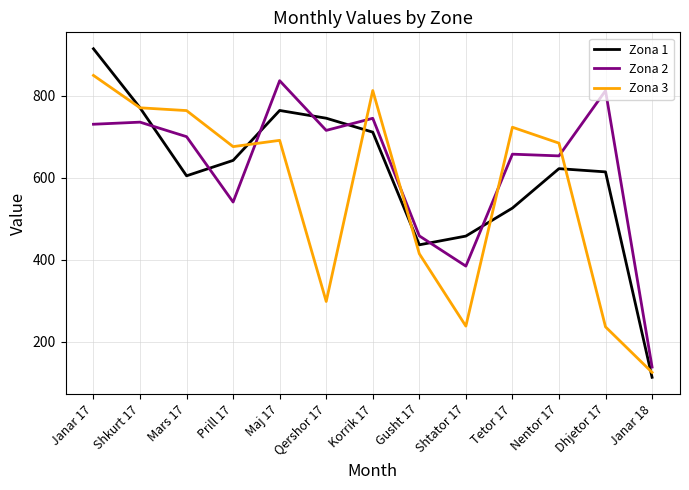

What are all the series names shown in the legend?

Zona 1, Zona 2, Zona 3